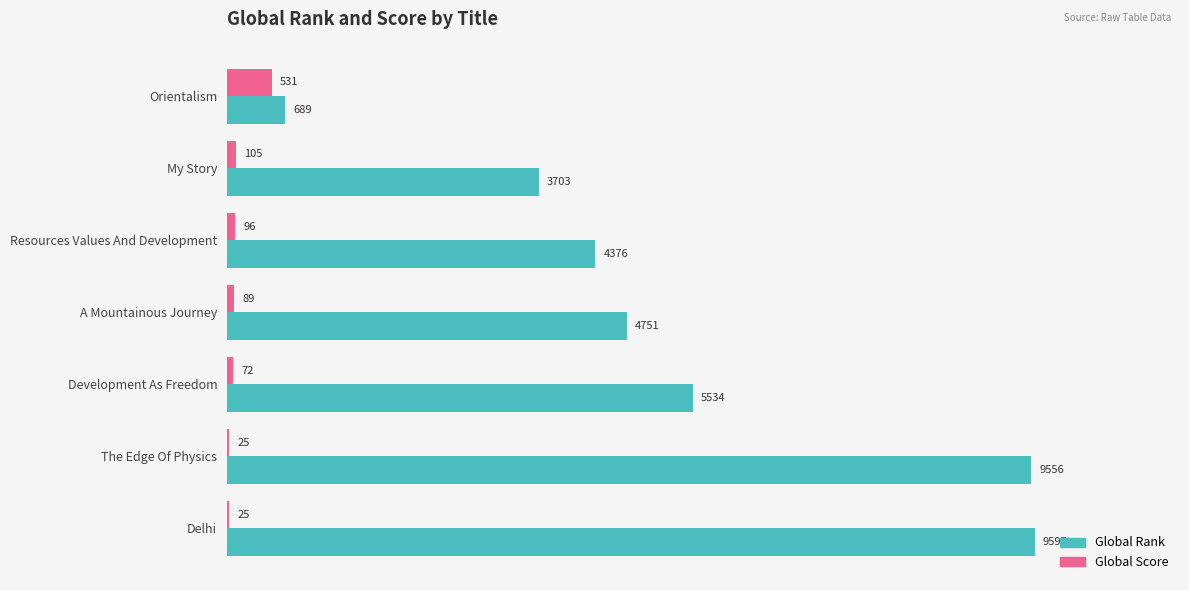

Which series changed the most between Resources Values And Development and The Edge Of Physics?

Global Rank